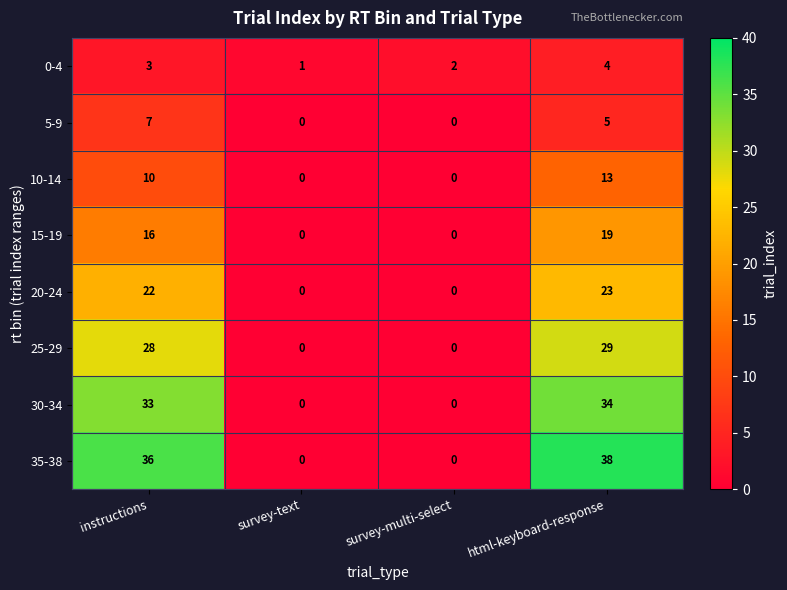

Which category has the highest value in the 5-9 series?

instructions